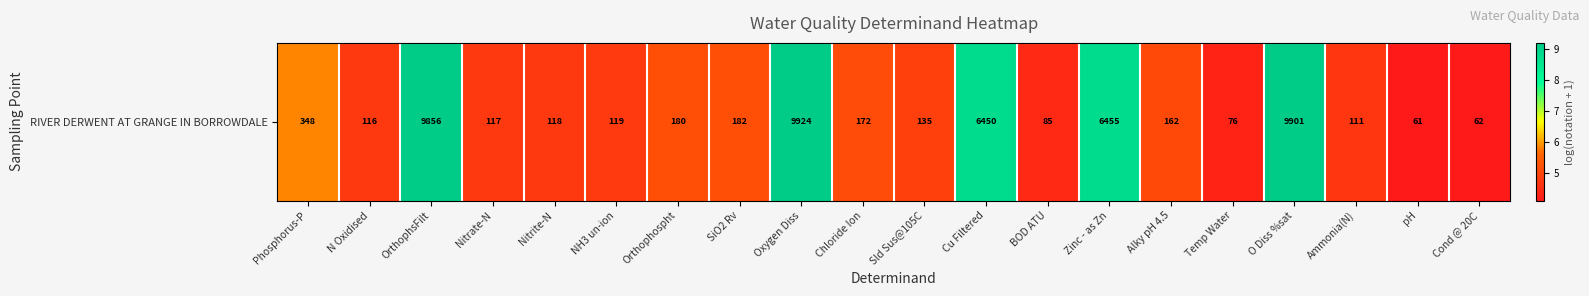

What is the difference between the maximum and minimum values?

5.1